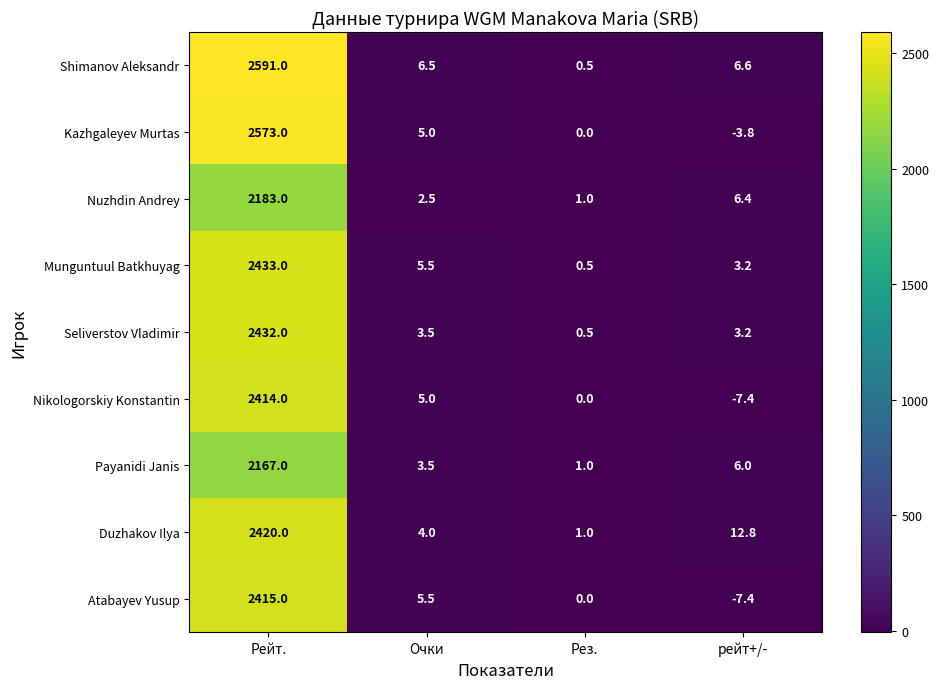

What is the sum of the Munguntuul Batkhuyag values at рейт+/- and Очки?

8.7